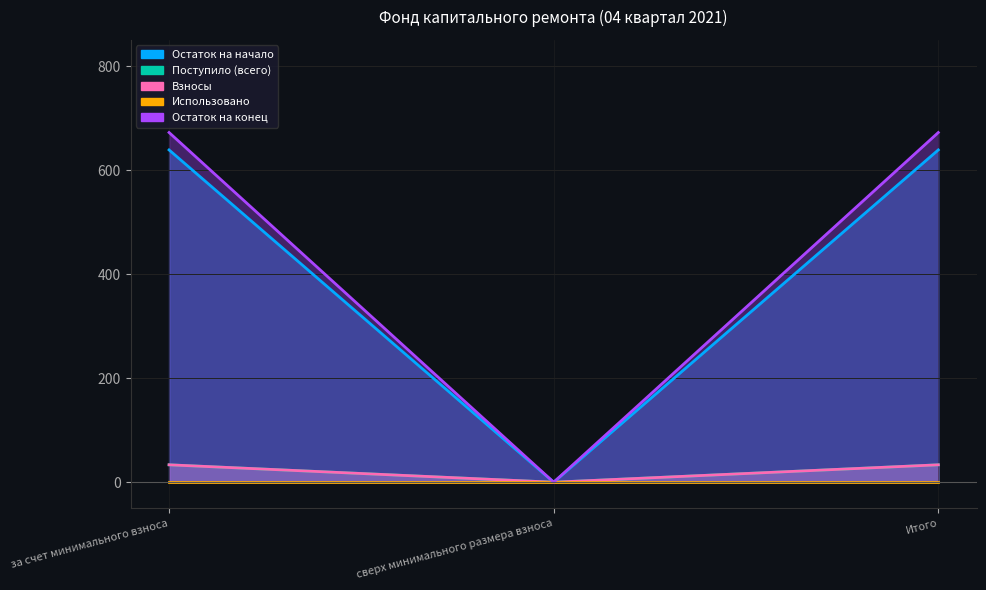

What is the label of the 3rd point from the right?

за счет минимального взноса